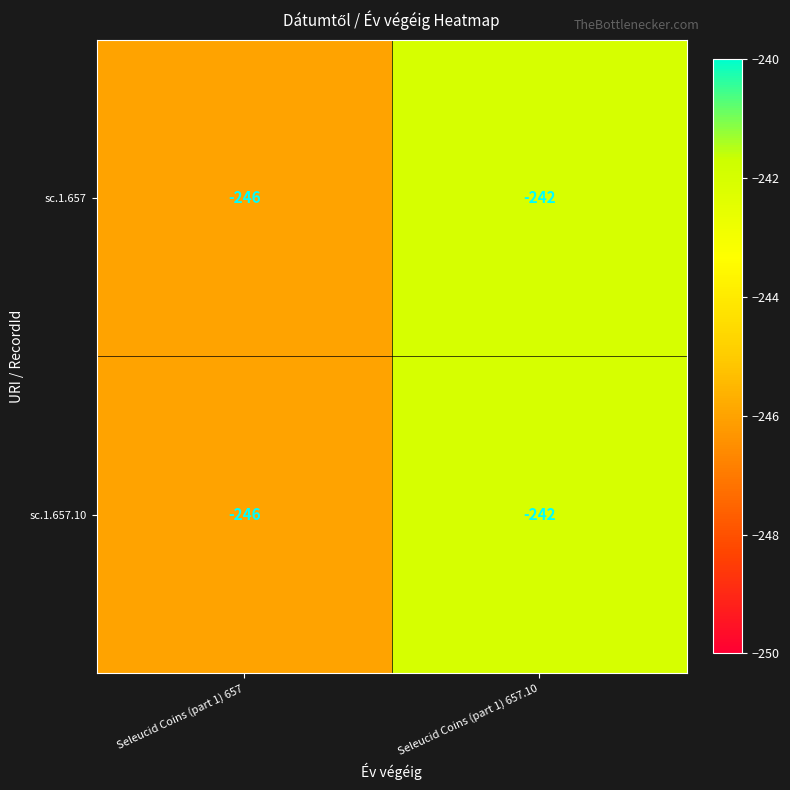

Rank the categories by sc.1.657.10 value from highest to lowest.

Seleucid Coins (part 1) 657.10, Seleucid Coins (part 1) 657